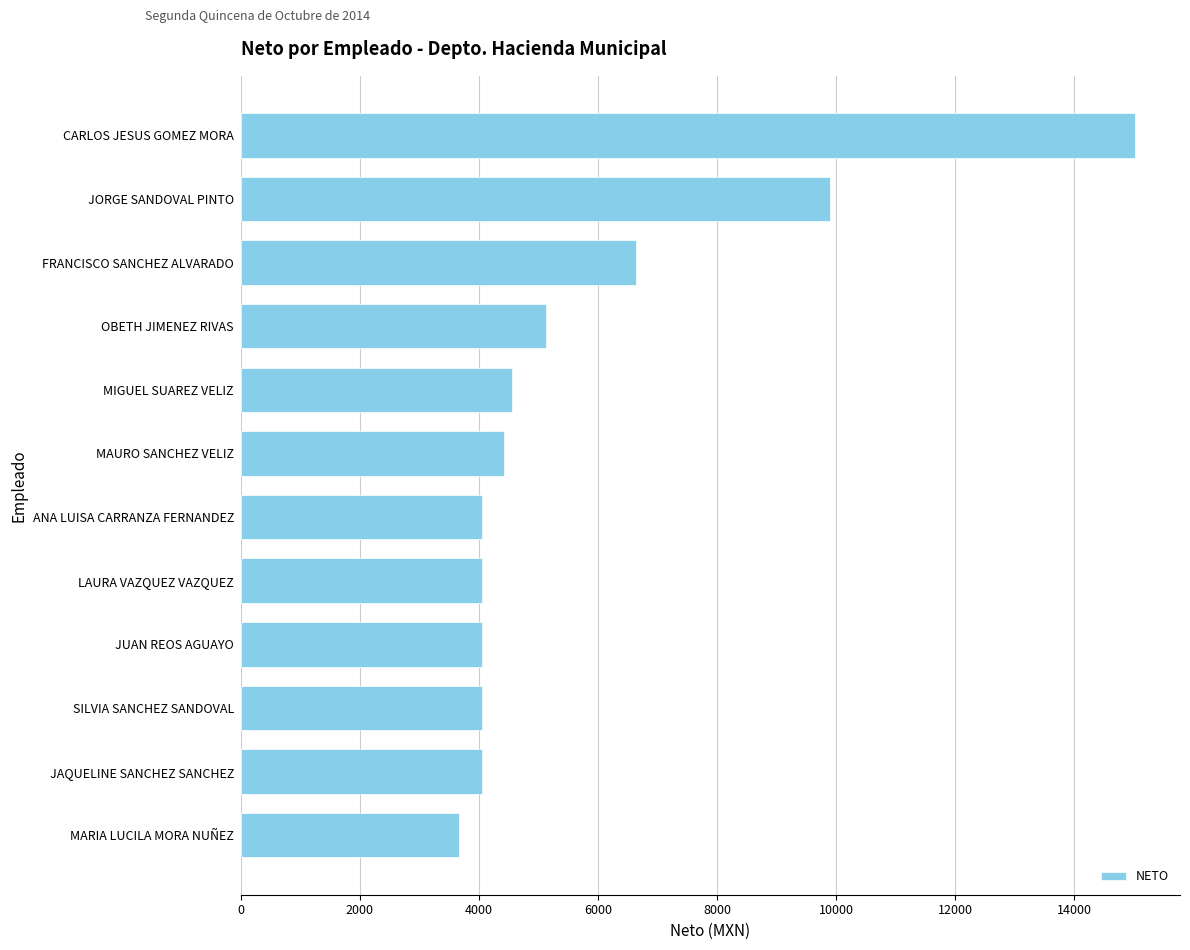

What is the sum of all values?

69580.9